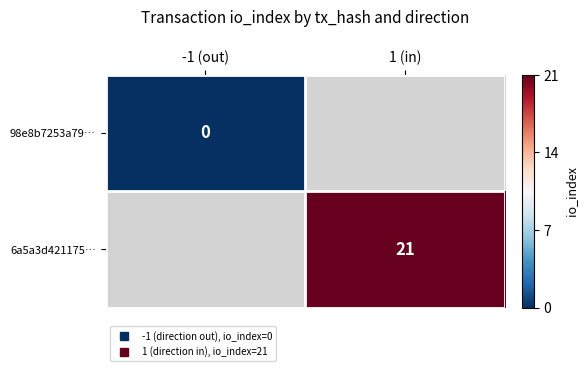

Which series has the widest spread of values?

98e8b7253a79…